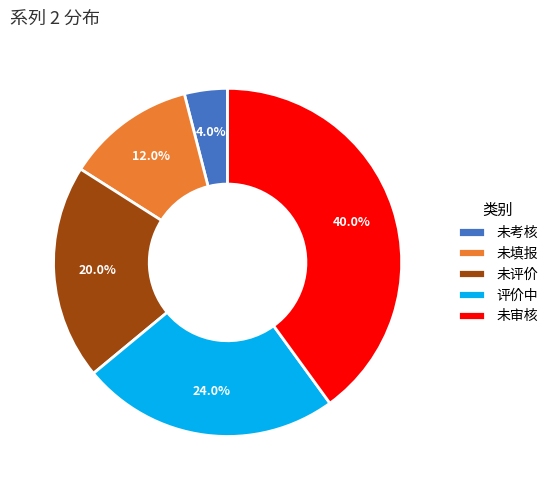

What is the smallest slice in the pie chart?

未考核